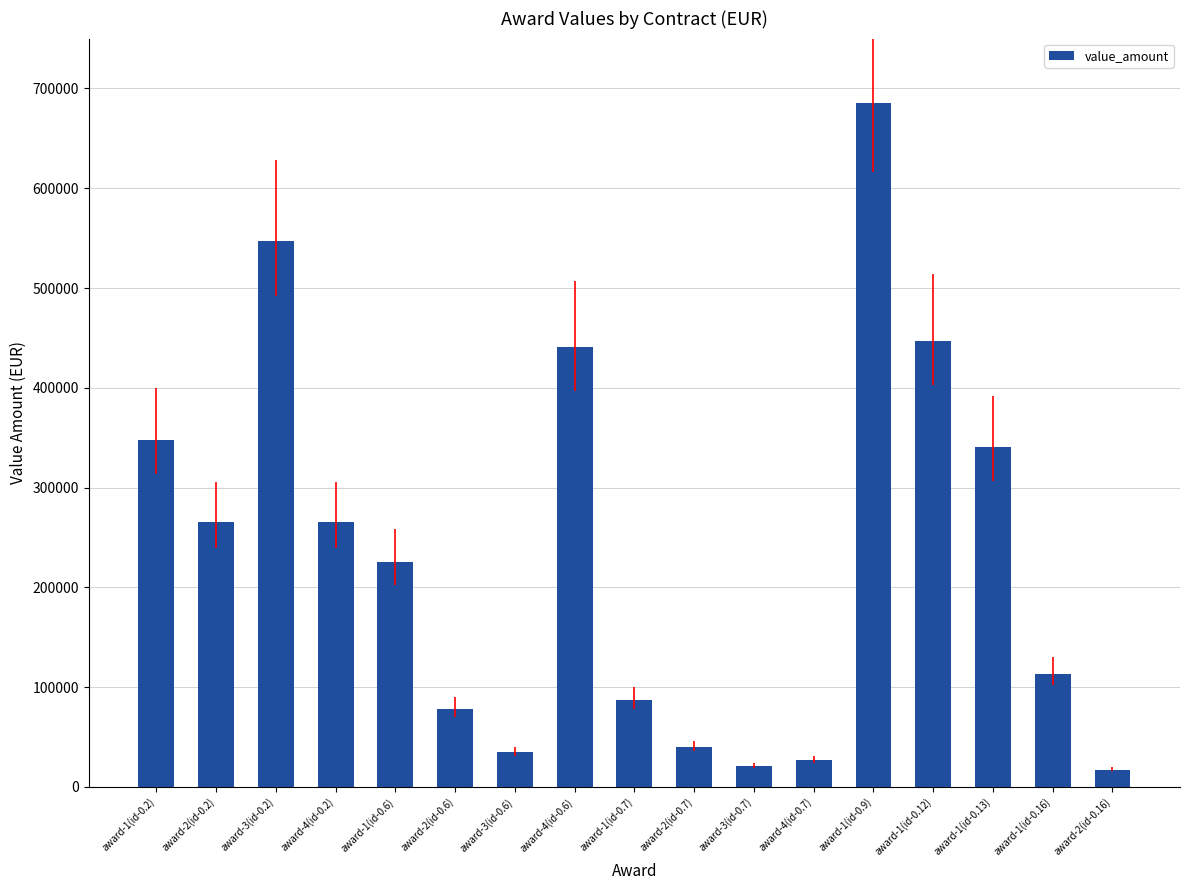

Are the bars grouped side by side (vs. stacked)?

No